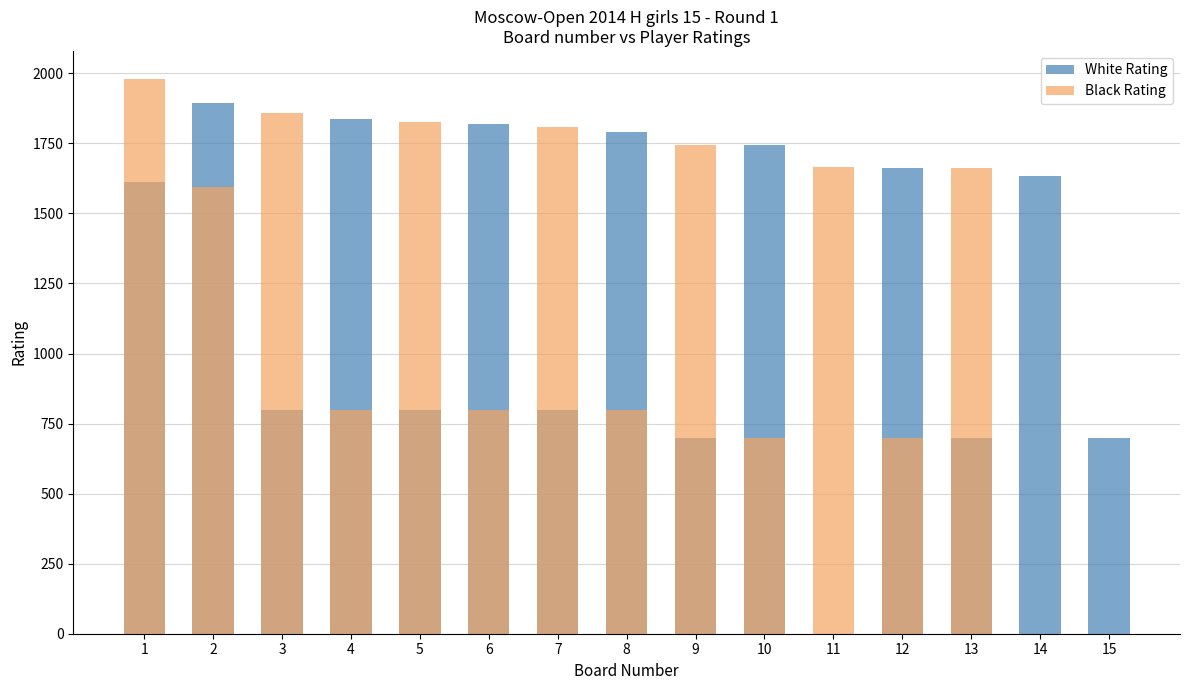

What are all the series names shown in the legend?

White Rating, Black Rating